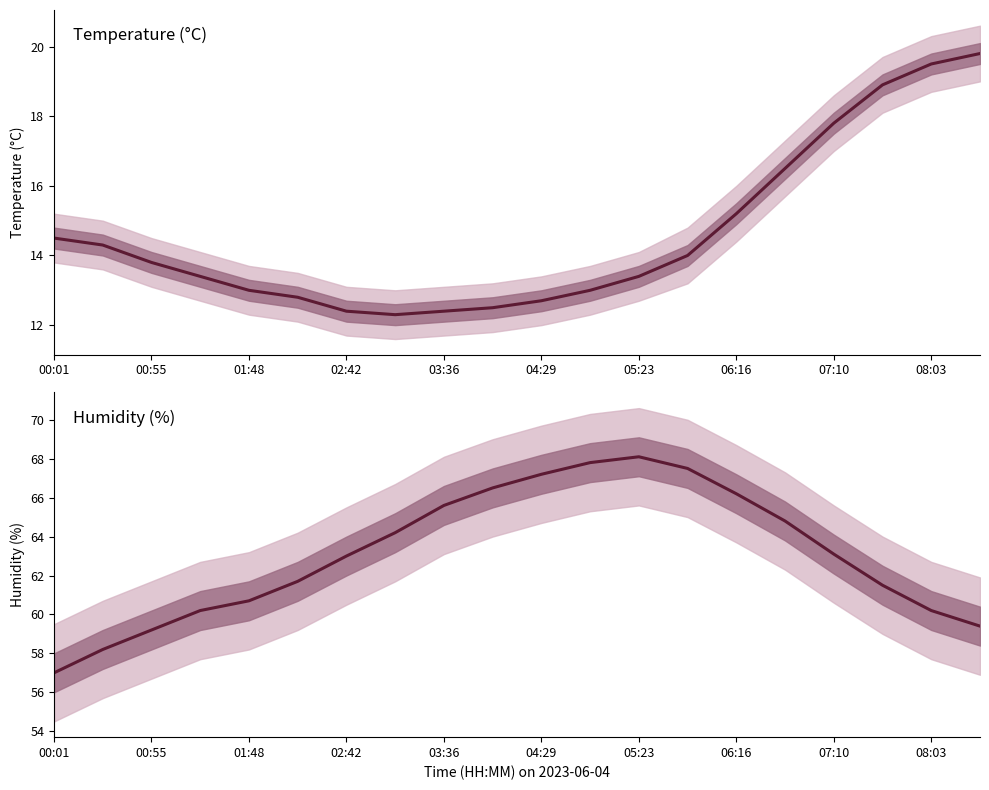

List the series in order of their overall mean, highest first.

humidity, temperature